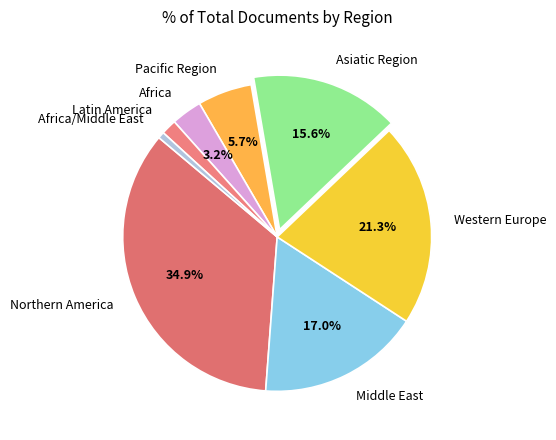

Rank the categories by value from highest to lowest.

Northern America, Western Europe, Middle East, Asiatic Region, Pacific Region, Africa, Latin America, Africa/Middle East